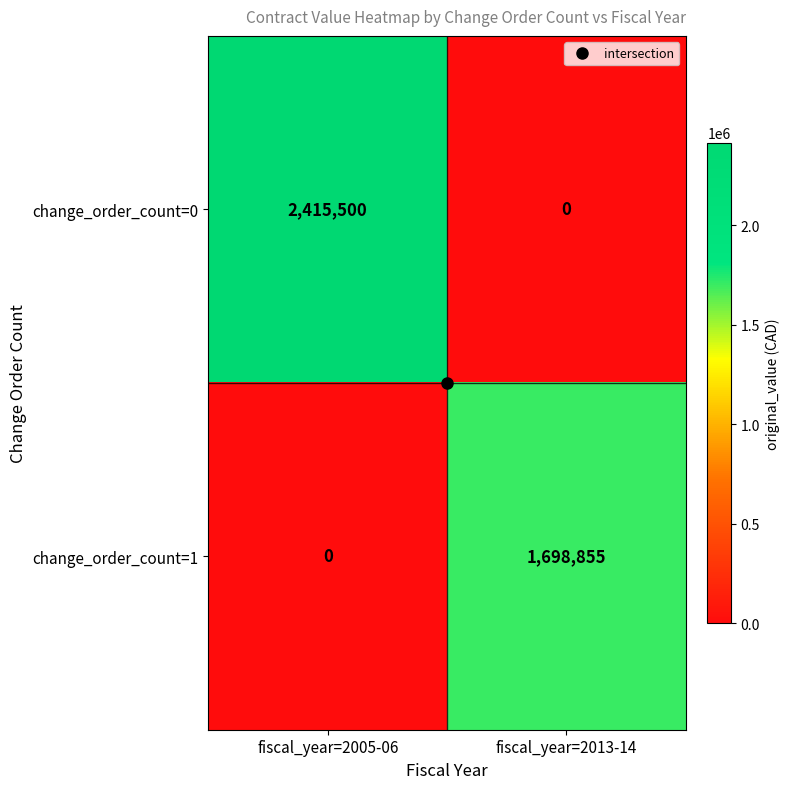

What is the sum of all change_order_count=1 values?

1698855